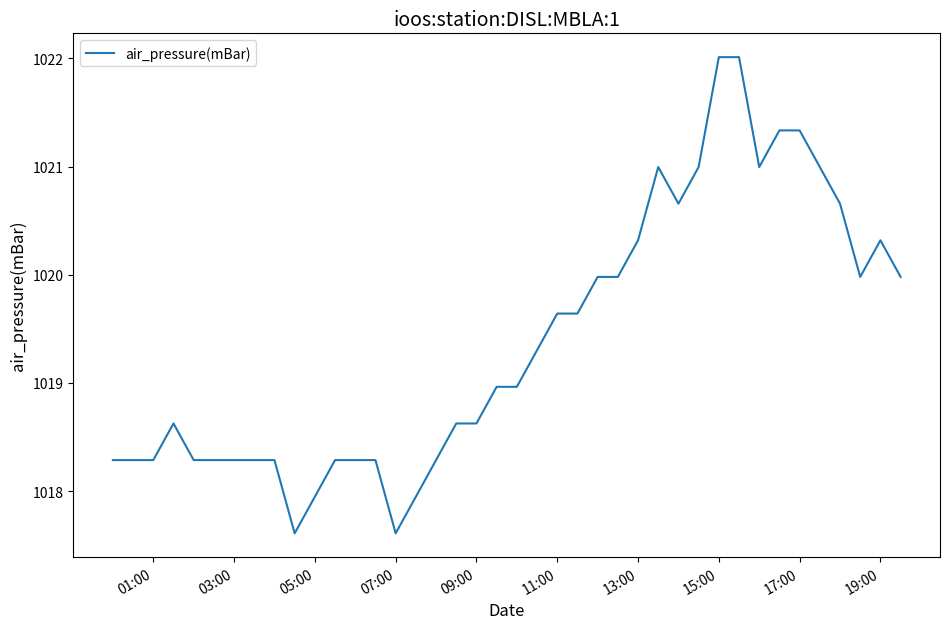

What is the difference between the maximum and minimum values?

4.4